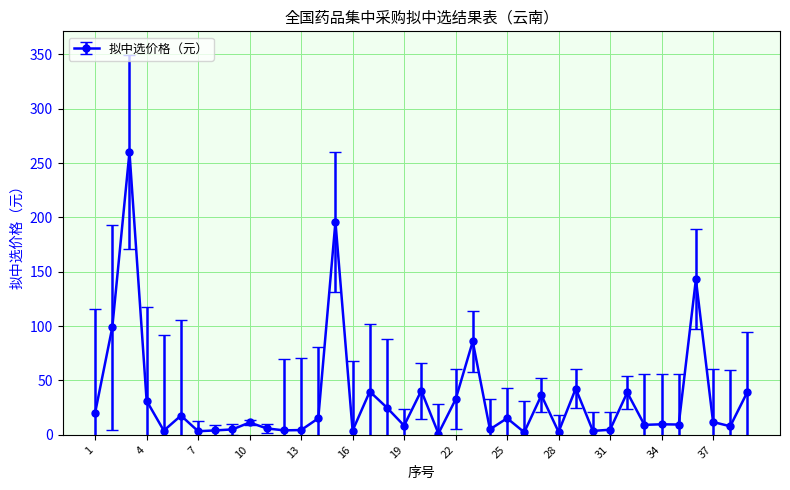

What is the difference between the second highest and minimum values?

194.8